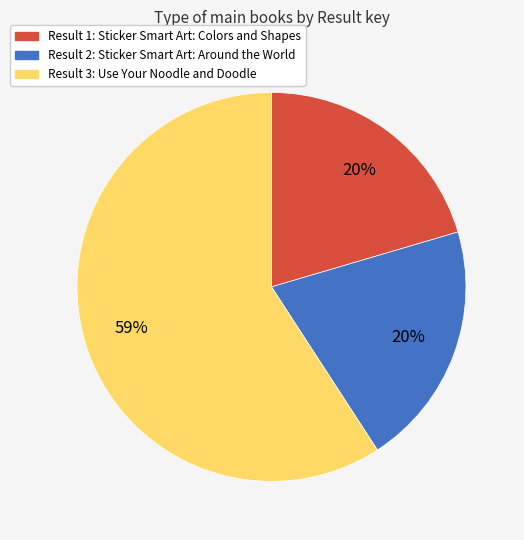

Is there any slice that represents more than half of the pie?

Yes